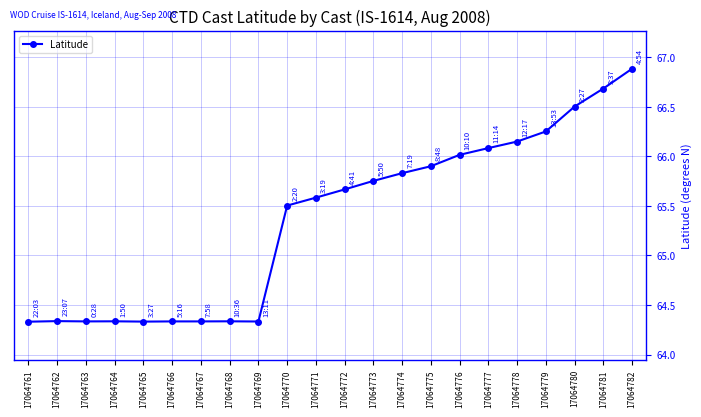

At which category does the chart reach its peak across all series?

17064782